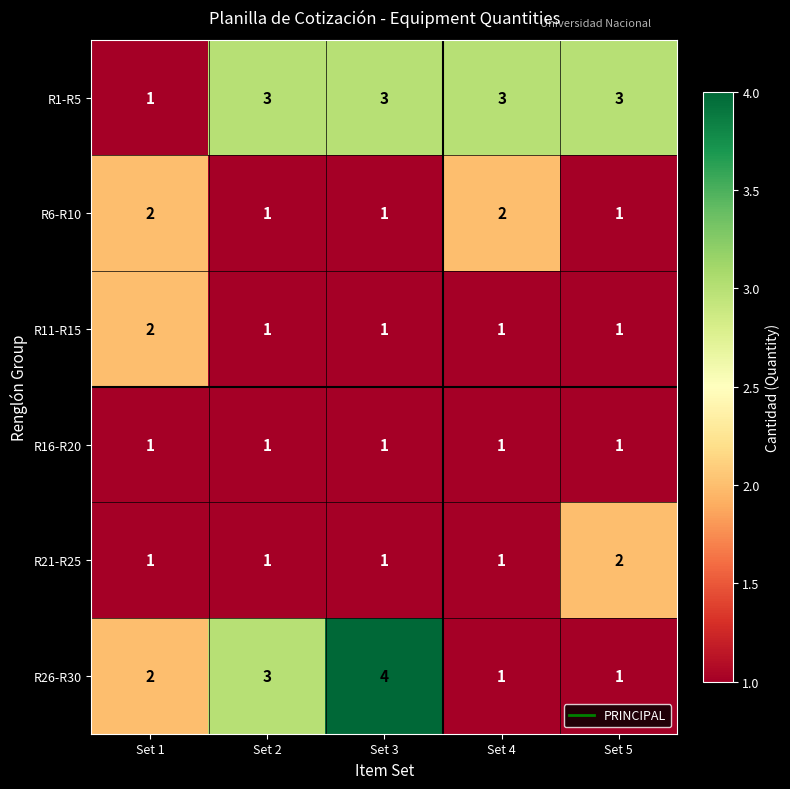

What is the minimum value shown in the chart?

1